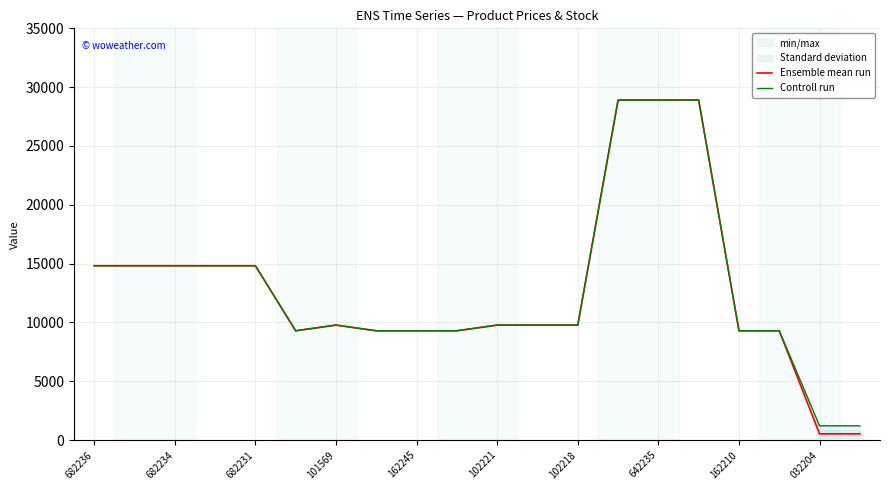

True or false: Ensemble mean run has more than 0 interior local peaks.

True